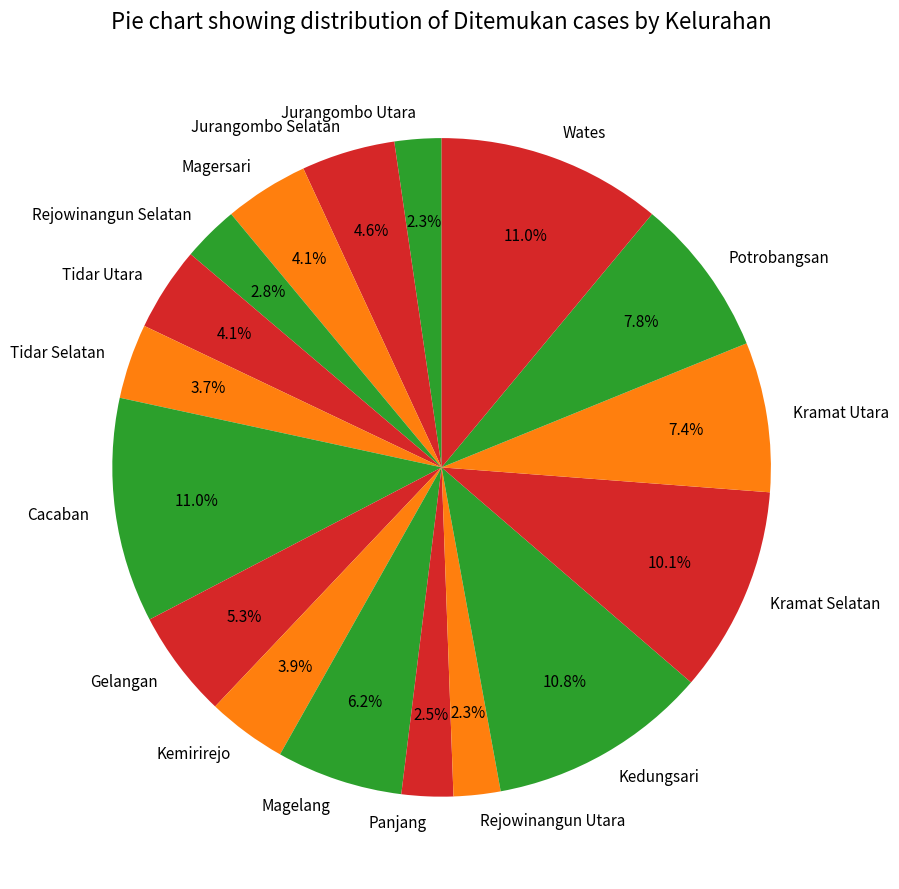

To the nearest percent, what is the difference between the largest and smallest slice percentages?

9%